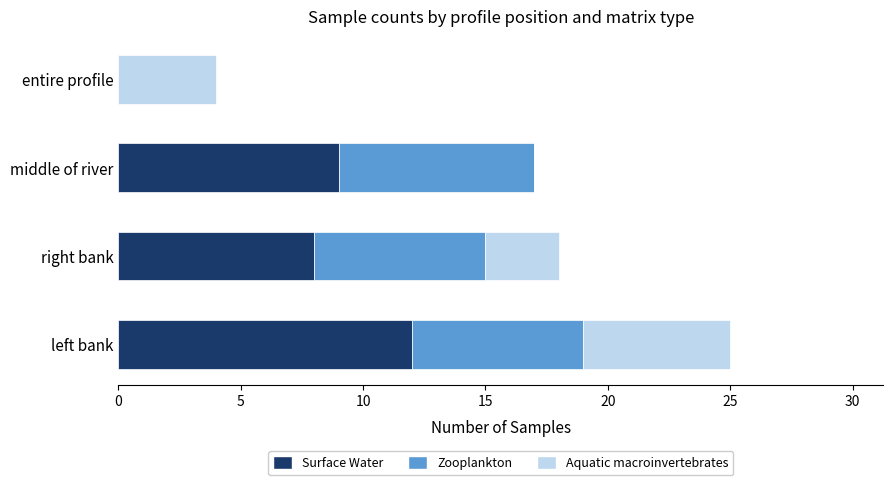

At which category is the sum across all series the highest?

left bank